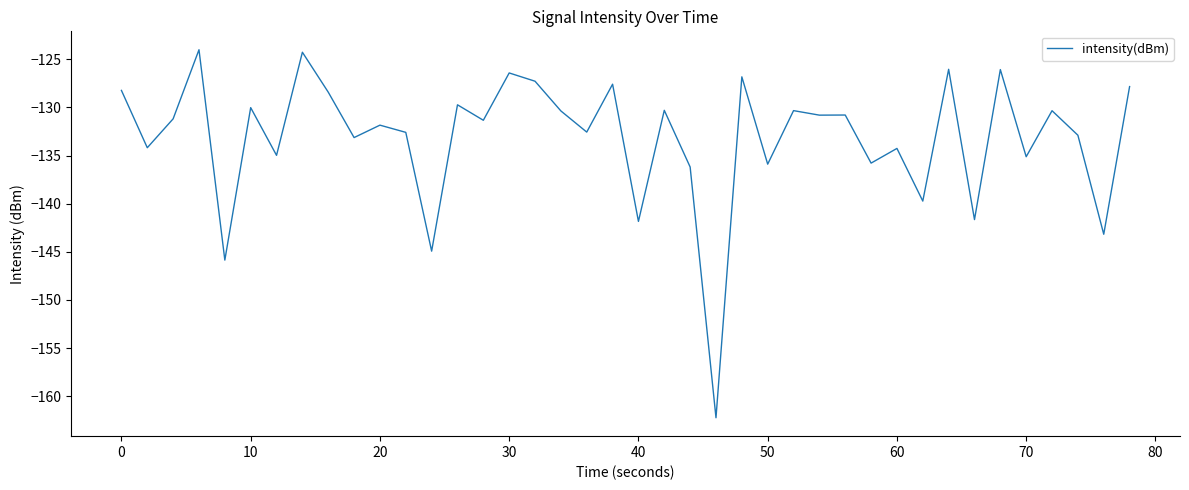

What is the difference between the maximum and minimum values?

38.3